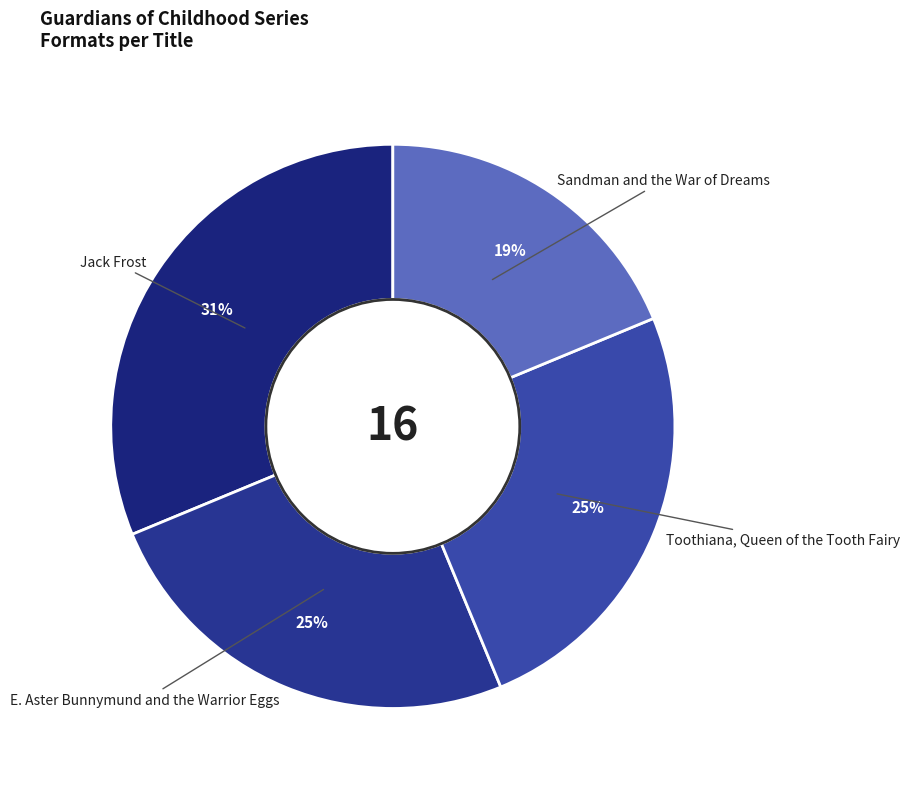

Combined, do E. Aster Bunnymund and the Warrior Eggs and Jack Frost account for over 50%?

Yes